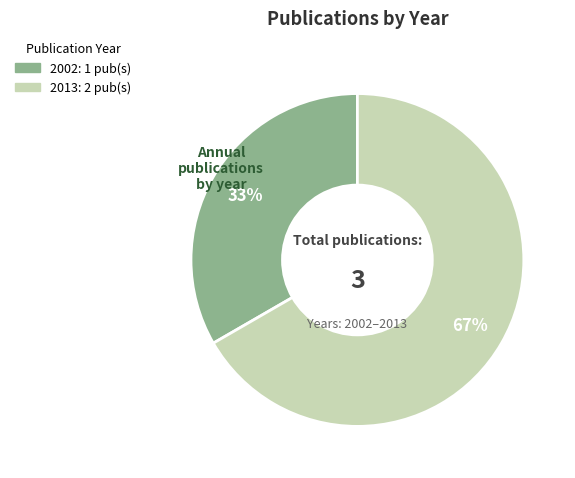

Is there a majority slice in this chart?

Yes